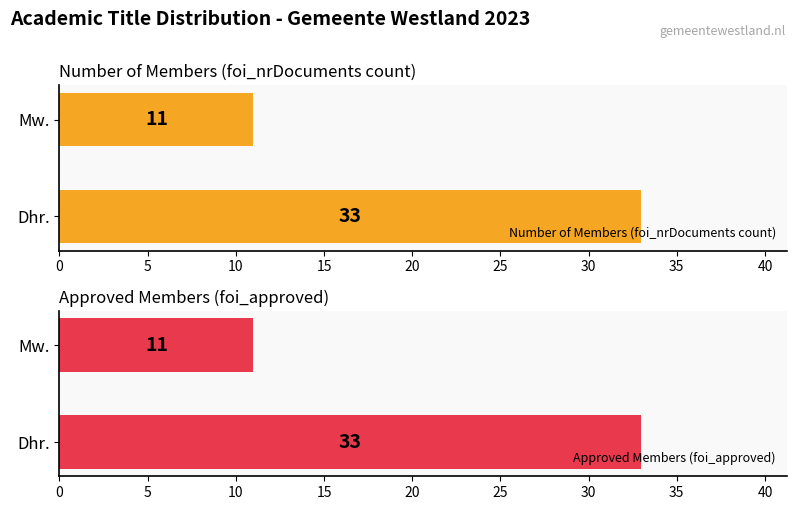

What is the smallest value displayed?

11